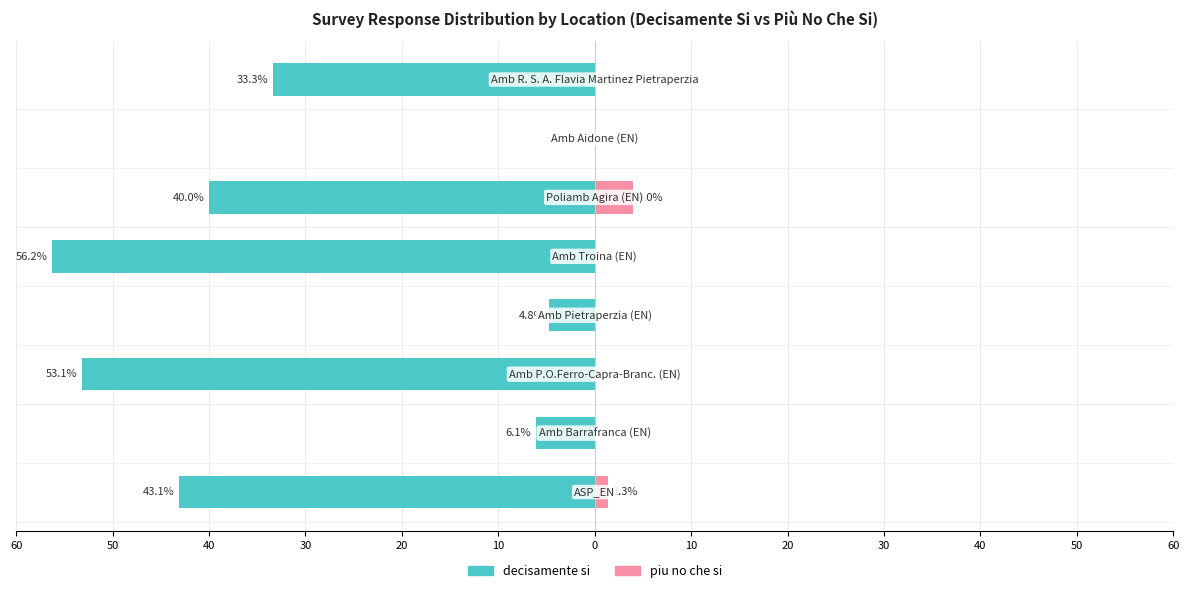

Is it true that piu no che si equals 0.0 at 10?

True